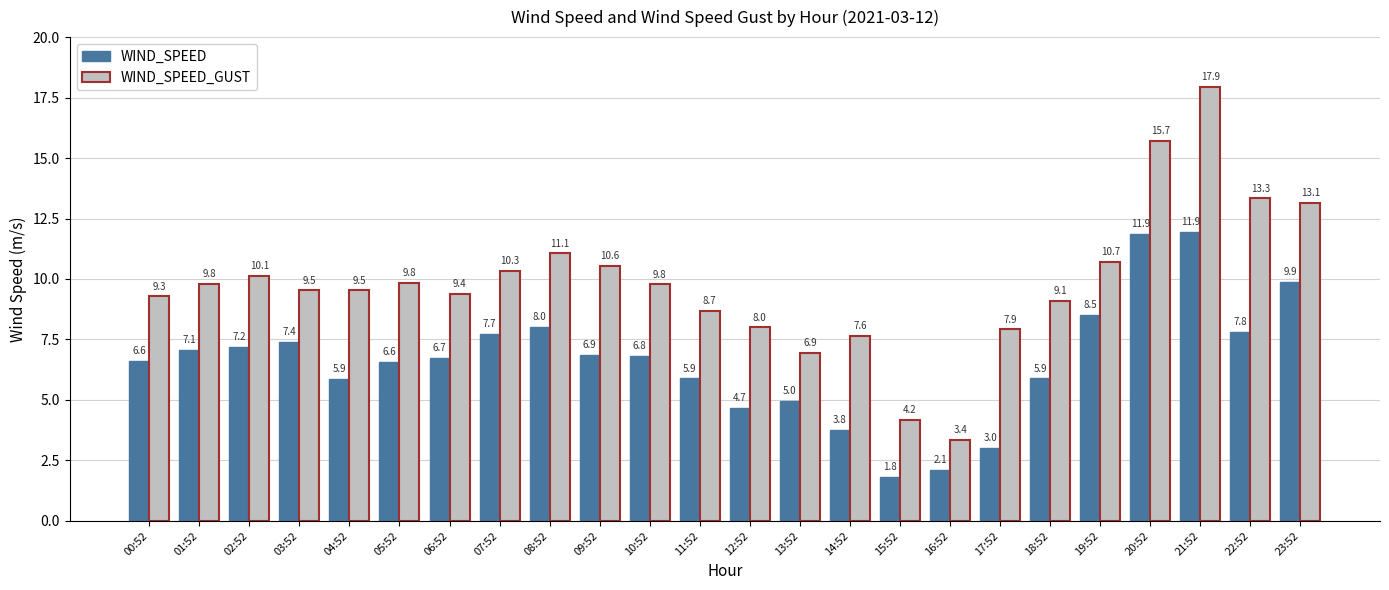

What is the smallest value displayed?

1.8